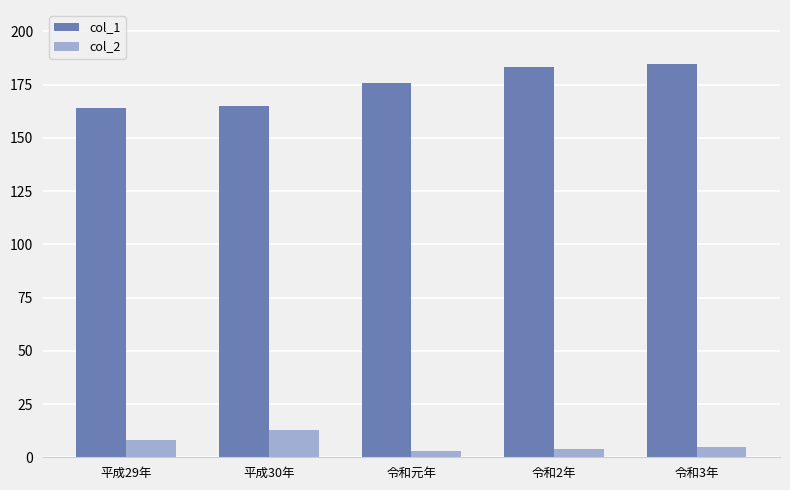

At 令和2年, list the series in order from smallest to largest.

col_2, col_1